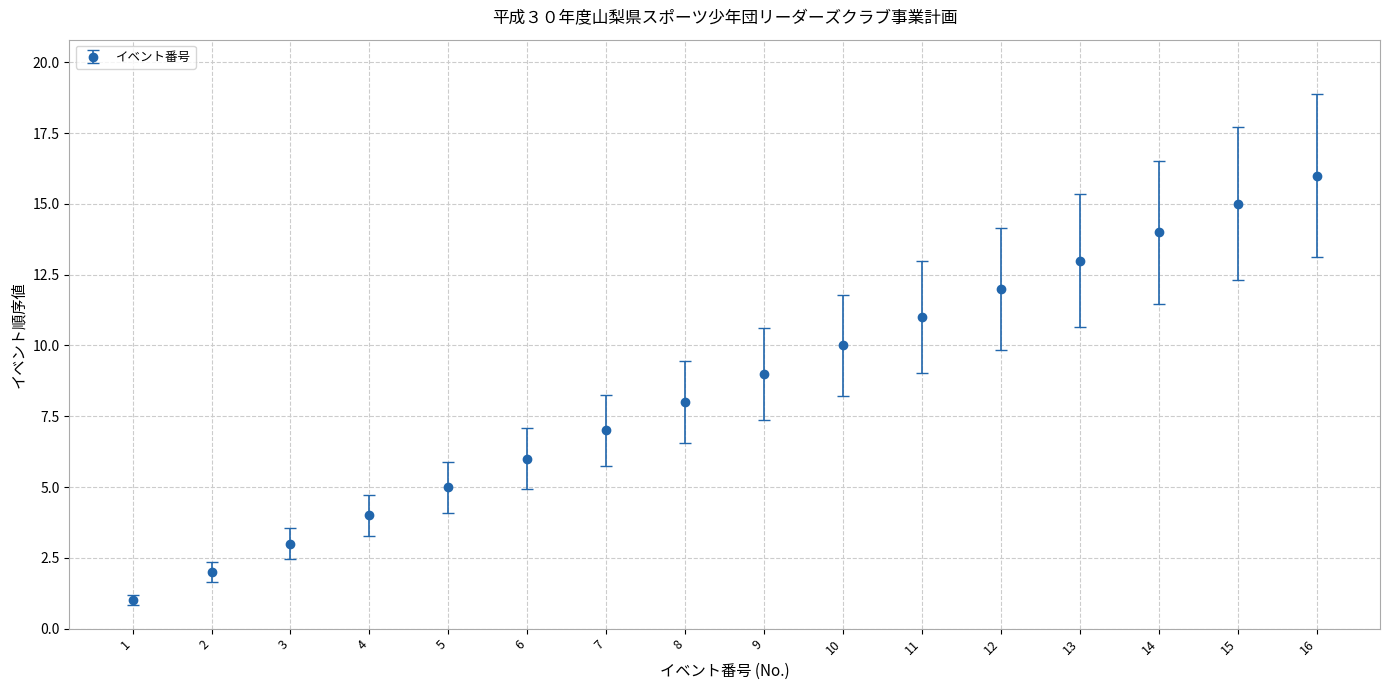

Which label corresponds to the smallest value in the chart?

1